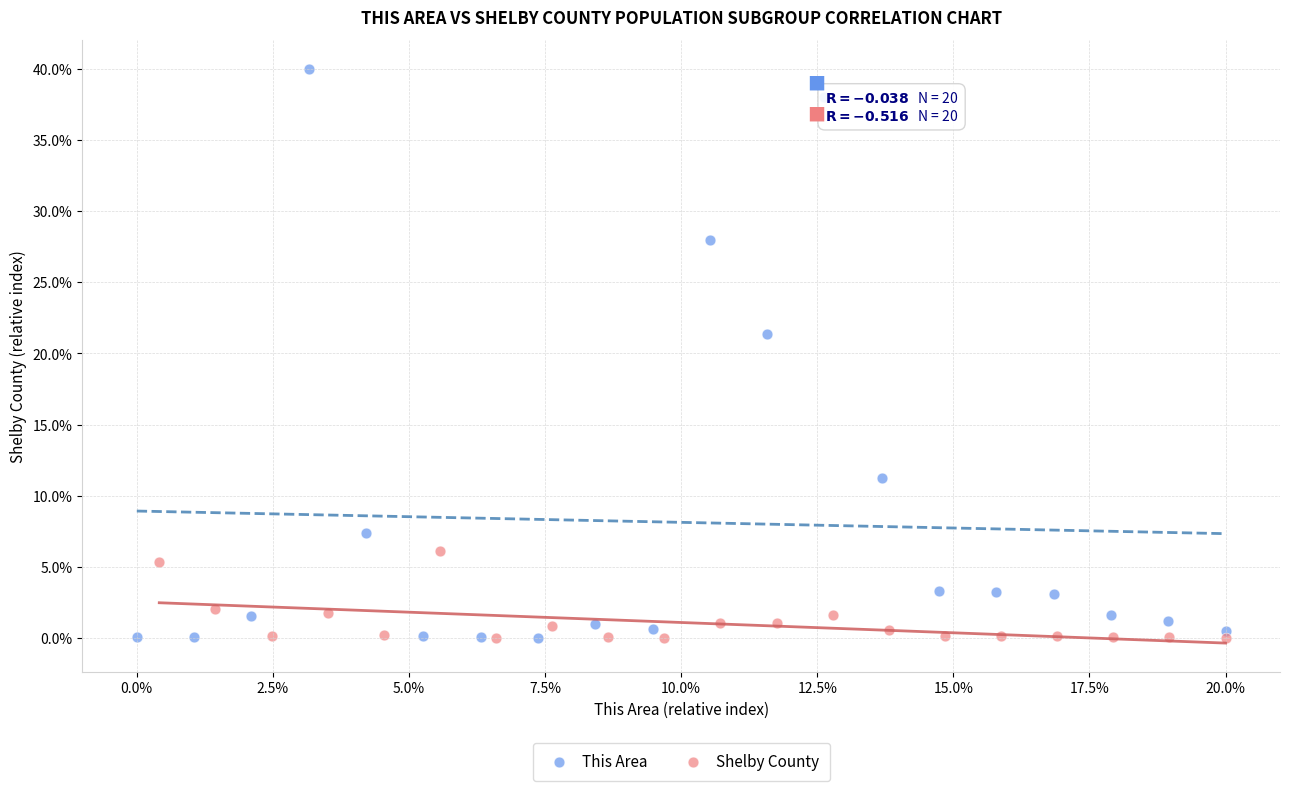

Which series contains the highest Y value?

This Area